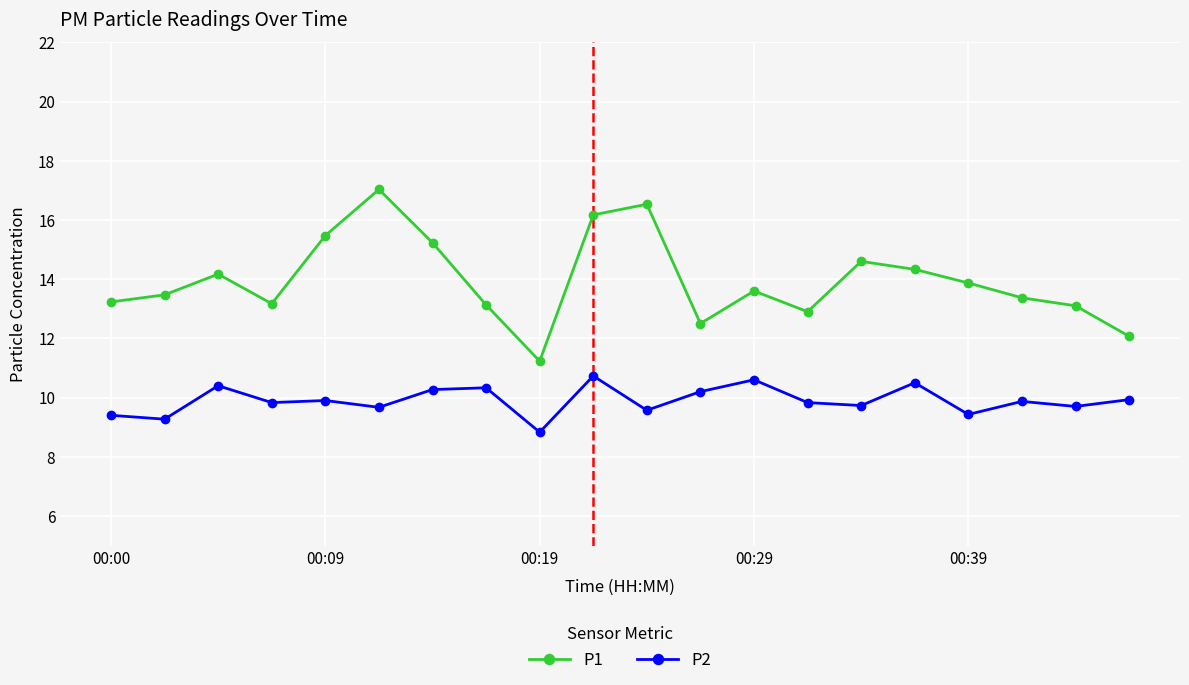

Does the chart display data point markers on the line(s)?

Yes